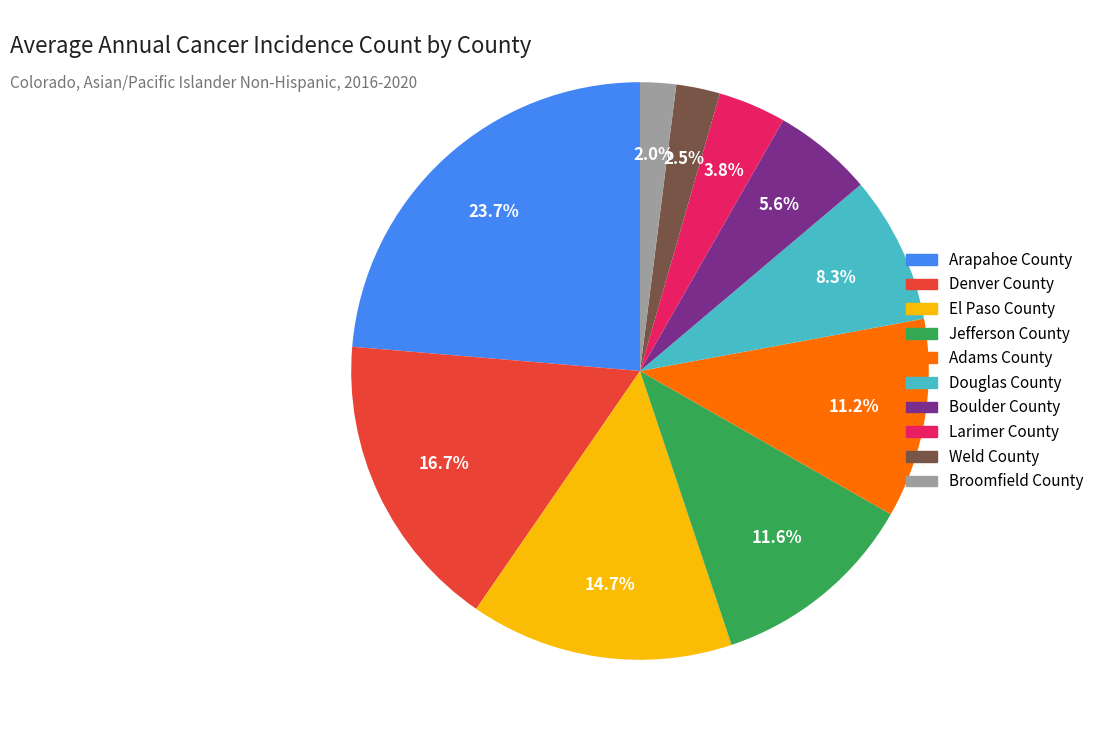

To the nearest percent, what percentage of the pie is Broomfield County?

2%